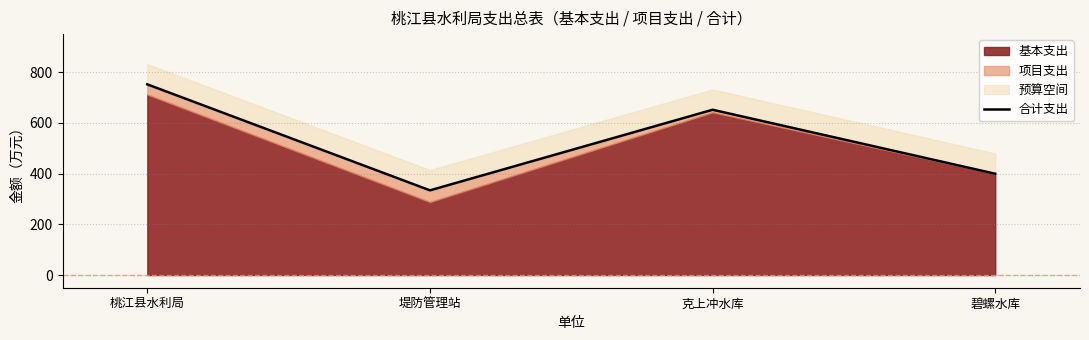

How many lines are shown in the chart?

1